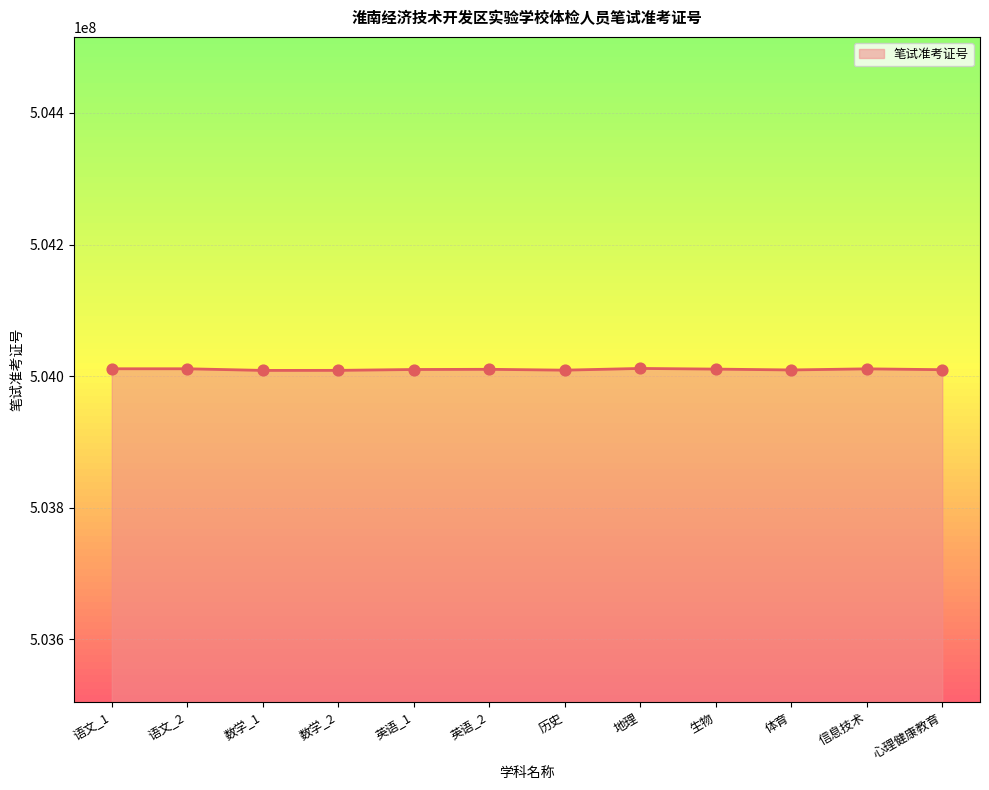

What is the ratio of the value at 英语_2 to the value at 历史?

1.0